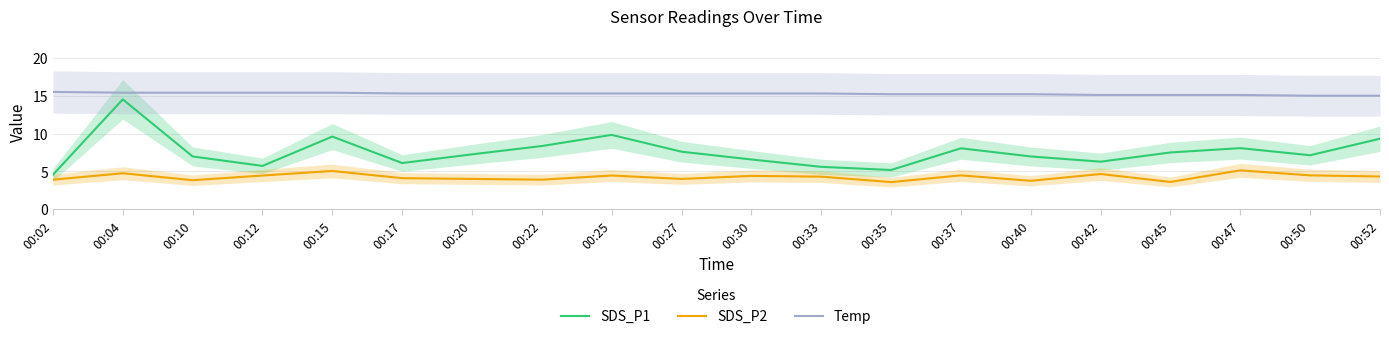

The Temp series shows 23.2 at 00:47. True or false?

False